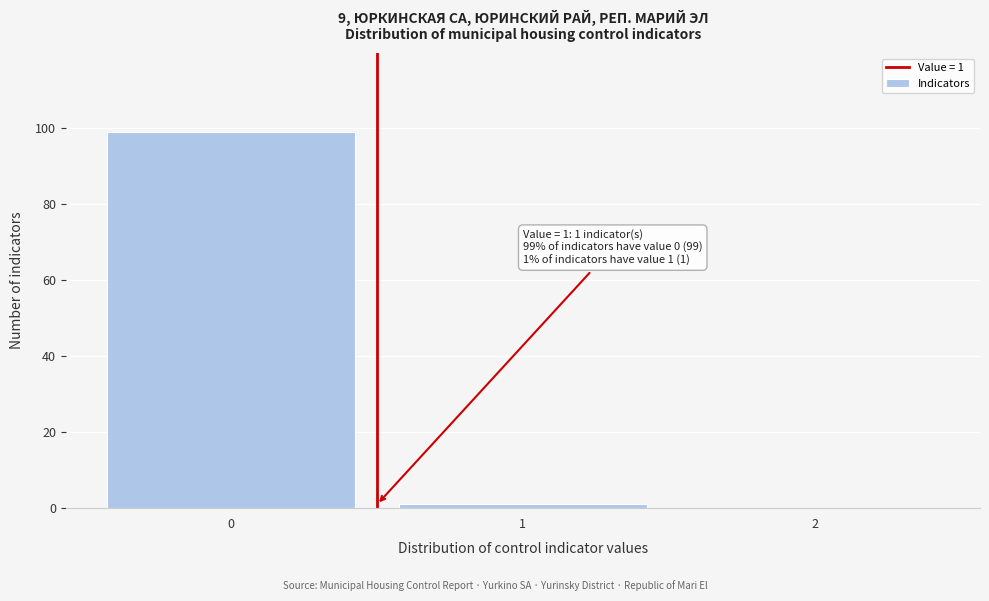

Reading left to right, extract all data points from this chart.

0=99	1=1	2=0